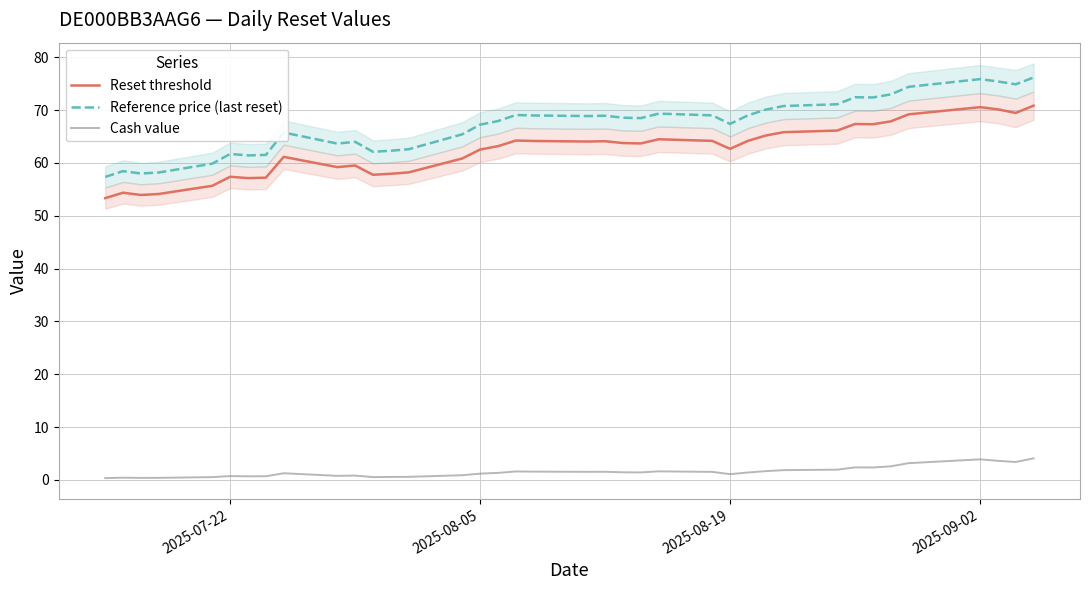

Which series has the widest spread of values?

Reference price (last reset)